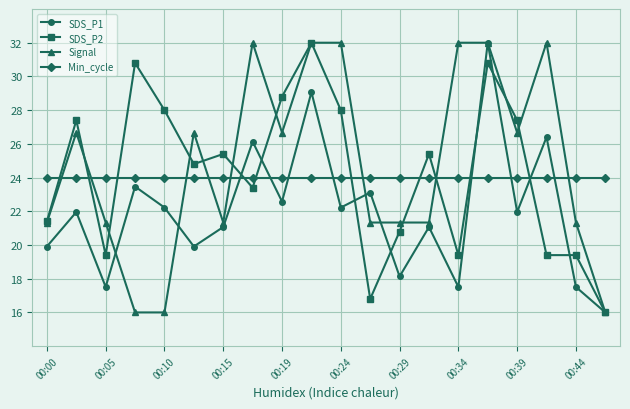

After their last crossing, which series has the higher values: Min_cycle or SDS_P1?

Min_cycle